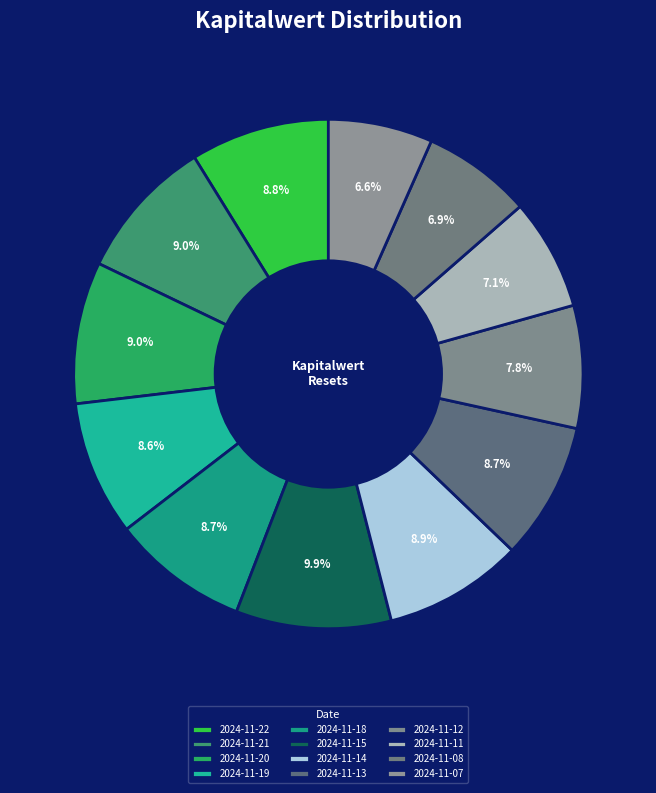

The 2024-11-14 slice represents 9% of the pie. True or false?

True